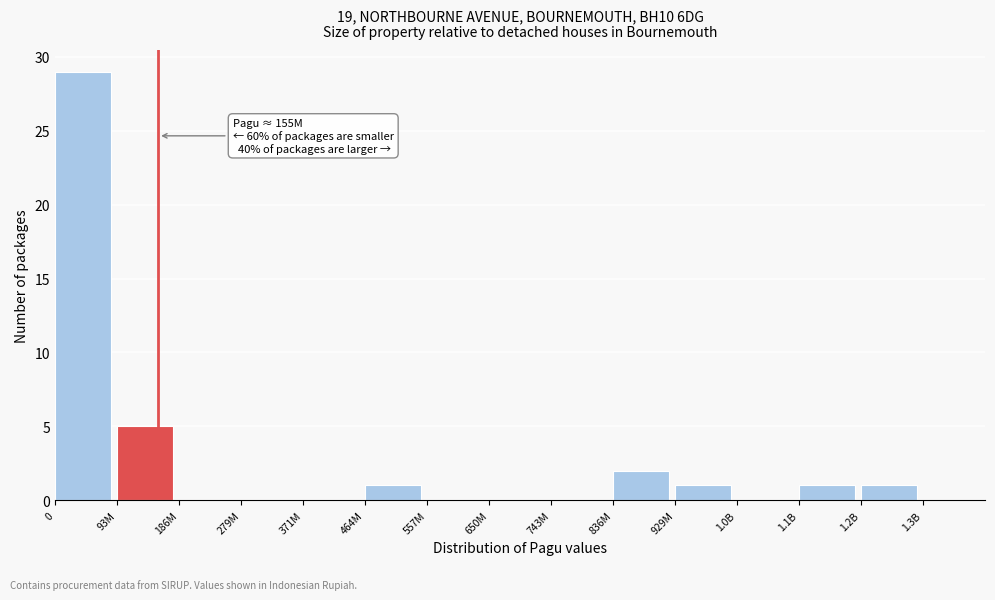

Reading left to right, what are all the values shown in this chart?

0=29	93M=5	186M=0	279M=0	371M=0	464M=1	557M=0	650M=0	743M=0	836M=2	929M=1	1.0B=0	1.1B=1	1.2B=1